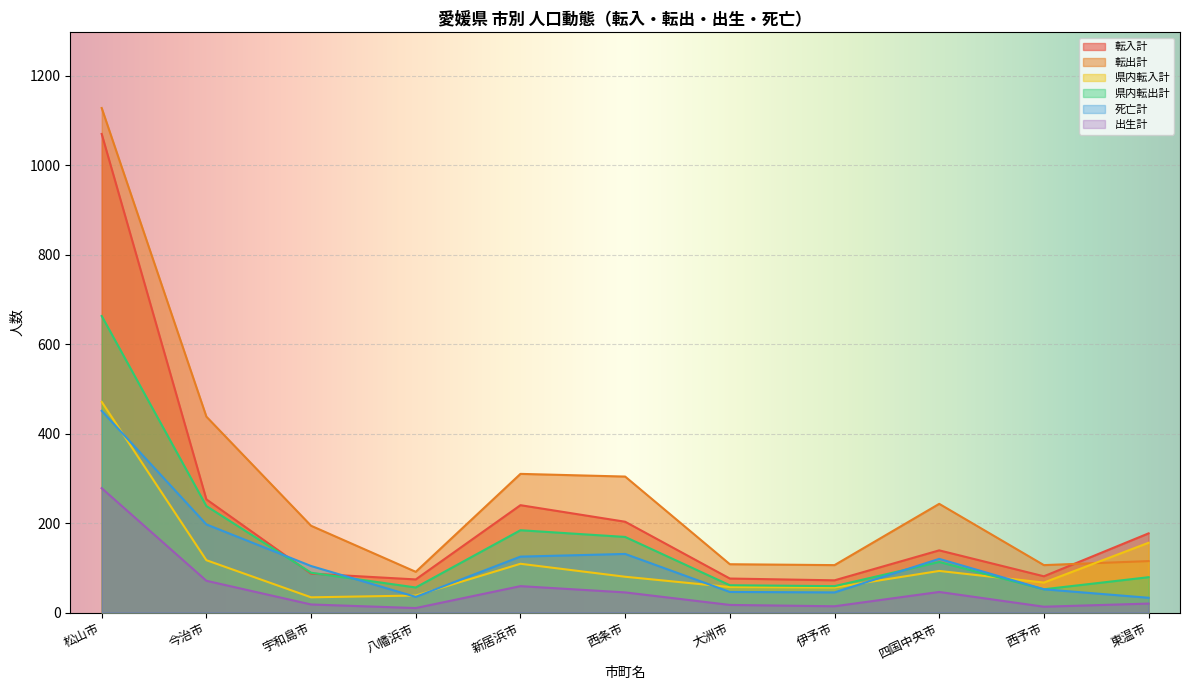

Where is 県内転出計 nearest to the value 357?

今治市